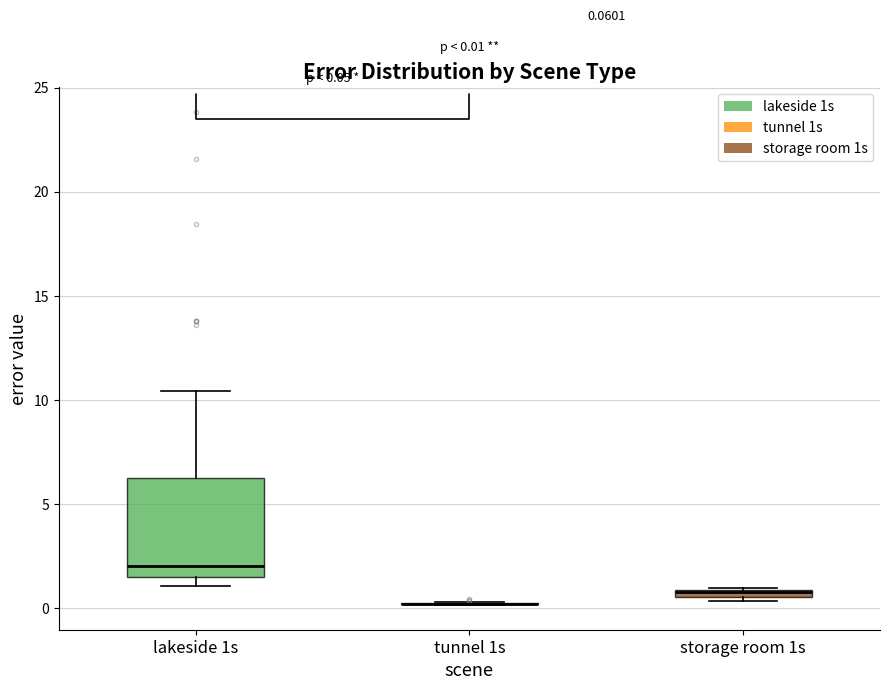

Which box is the tallest, from its lower edge to its upper edge?

lakeside 1s